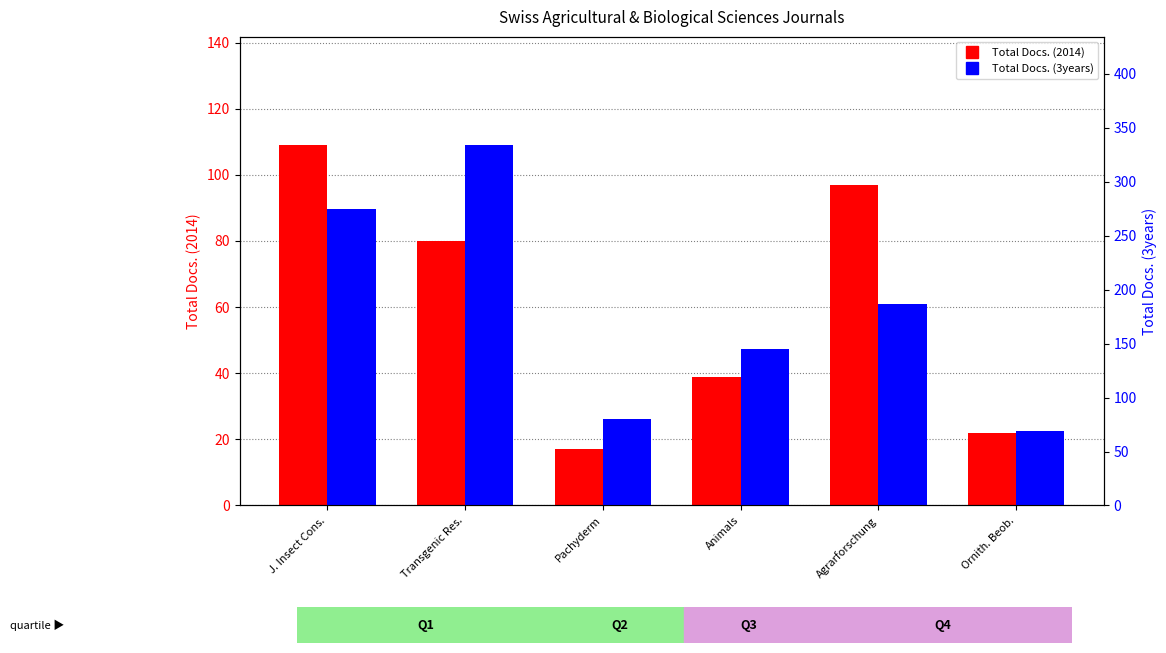

What is the label of the 6th bar from the left?

Ornith. Beob.